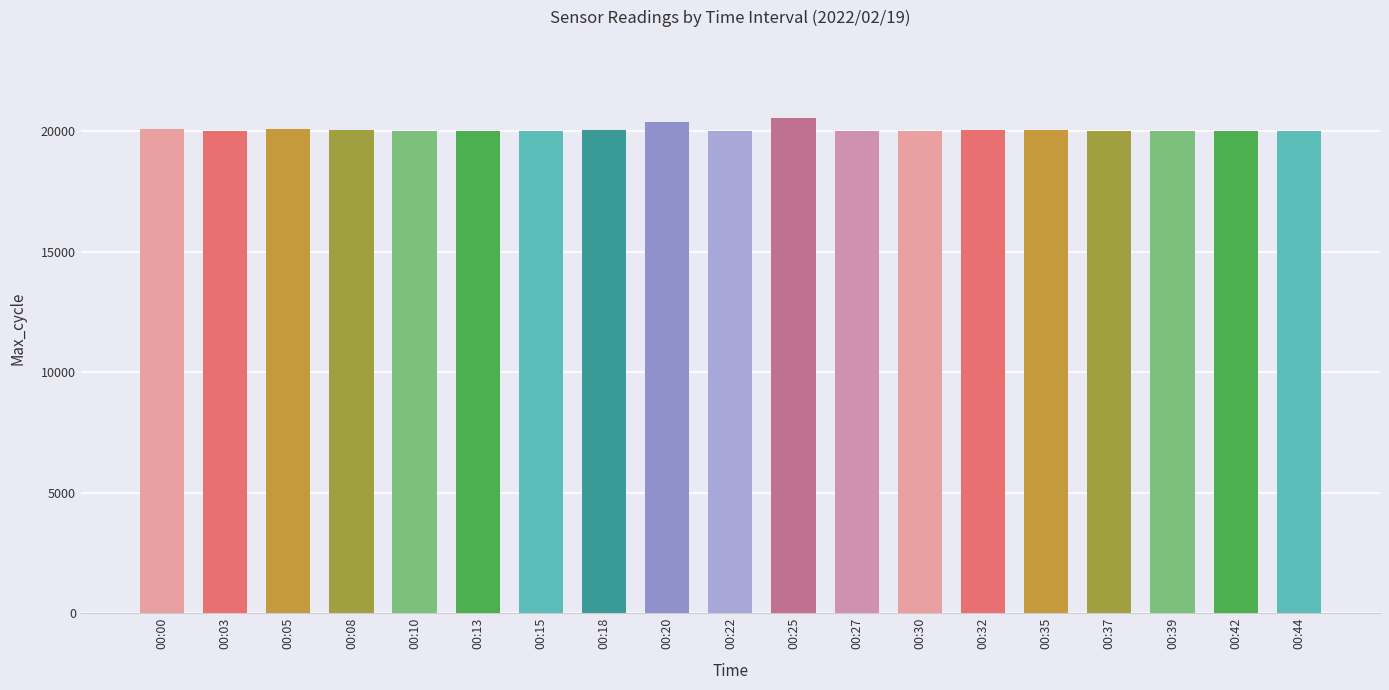

What is the change in value from 00:13 to 00:25?

+528